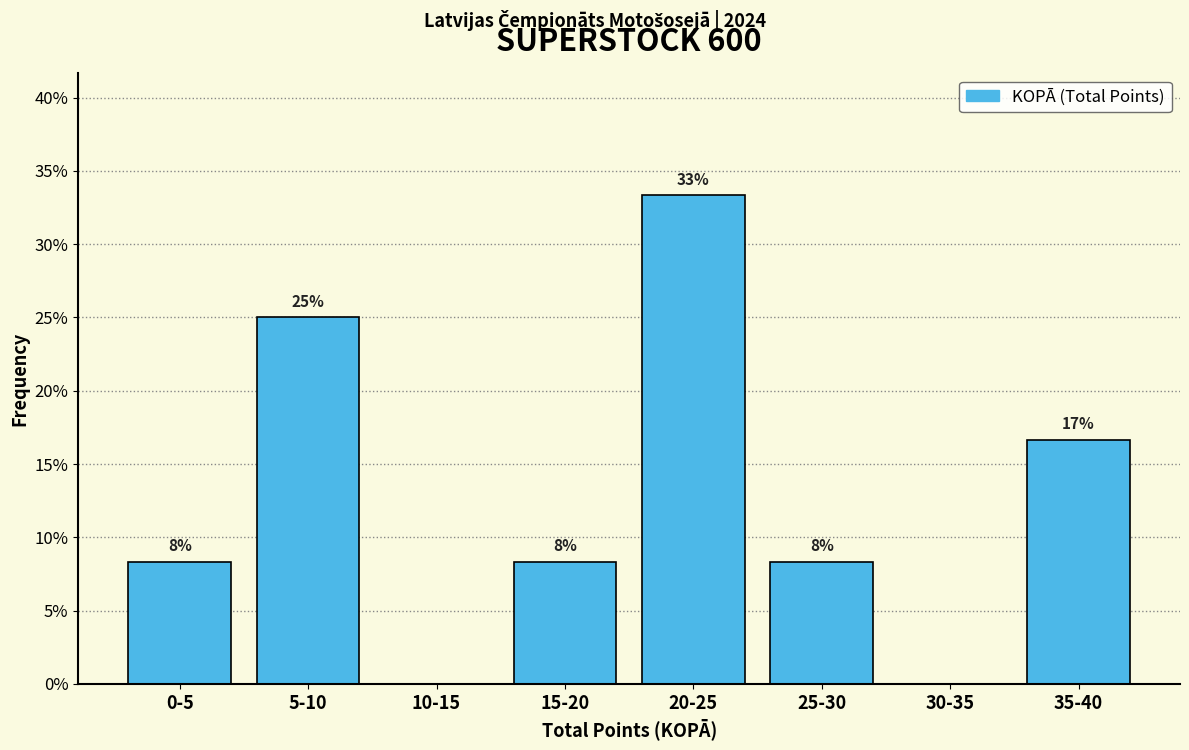

Are the bars horizontal?

No